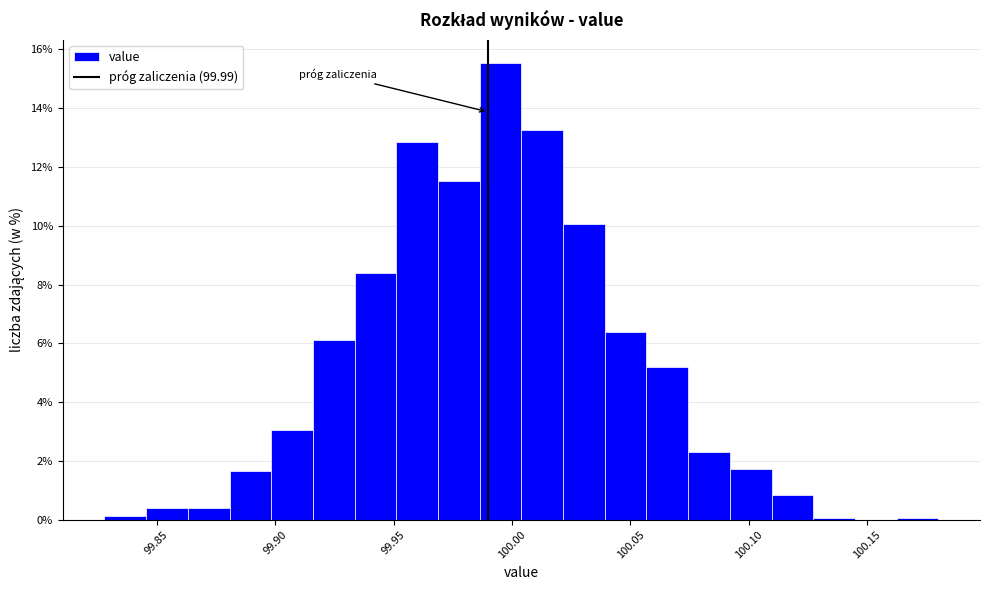

Around what value on the x-axis is the tallest bar? Give the approximate position of its centre, as read against the axis.

99.995